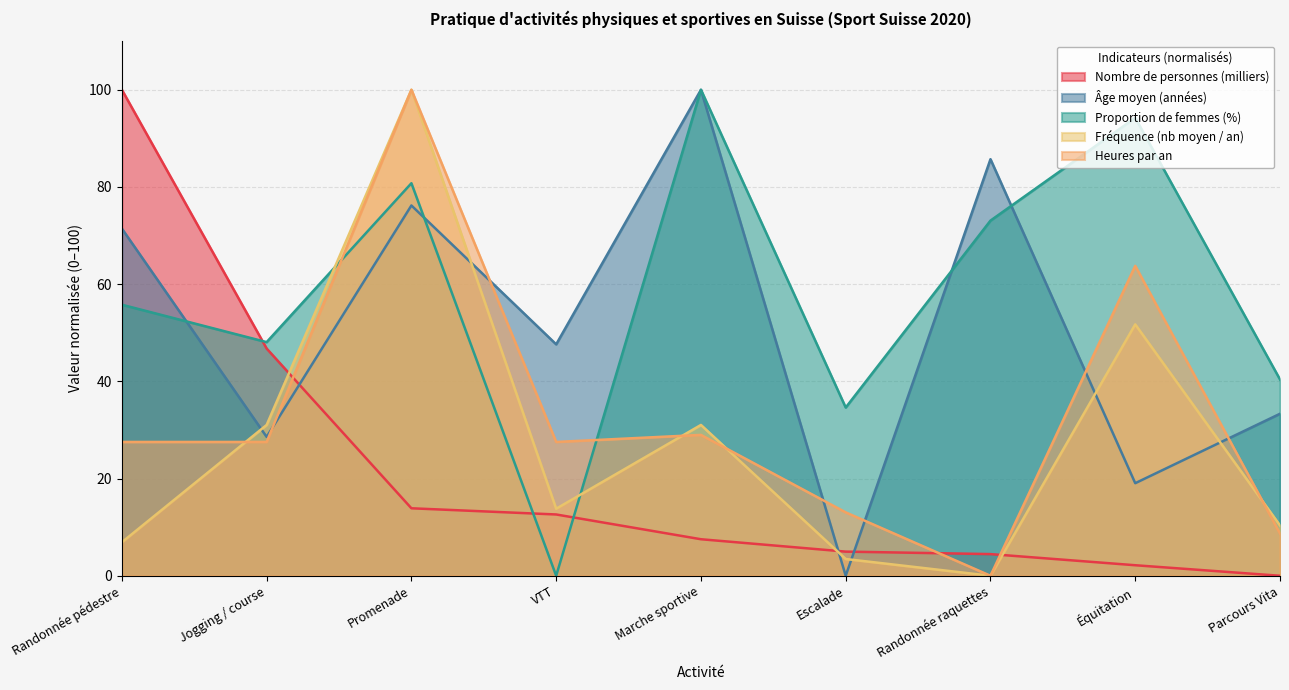

True or false: Heures par an and Fréquence (nb moyen / an) cross at least once.

True